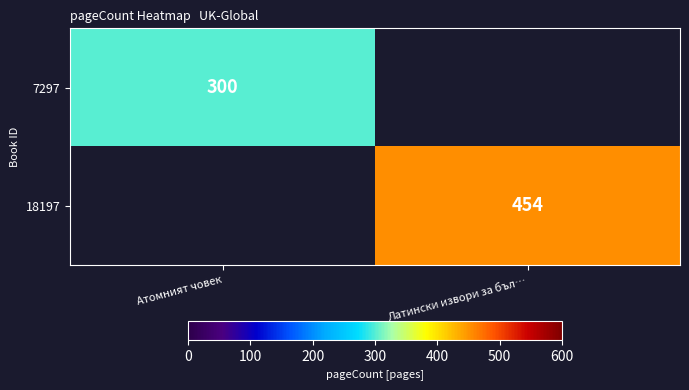

What is the maximum value shown in the chart?

454.0